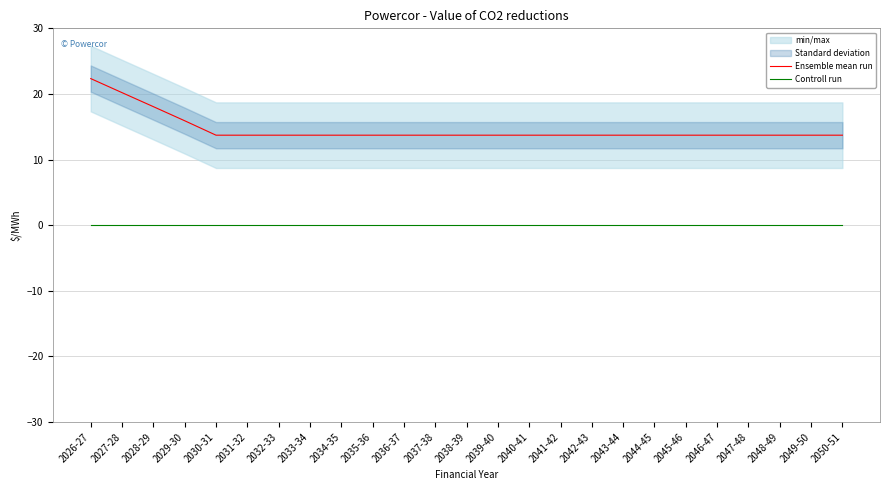

What is the difference between the maximum and minimum values in the Ensemble mean run series?

8.6